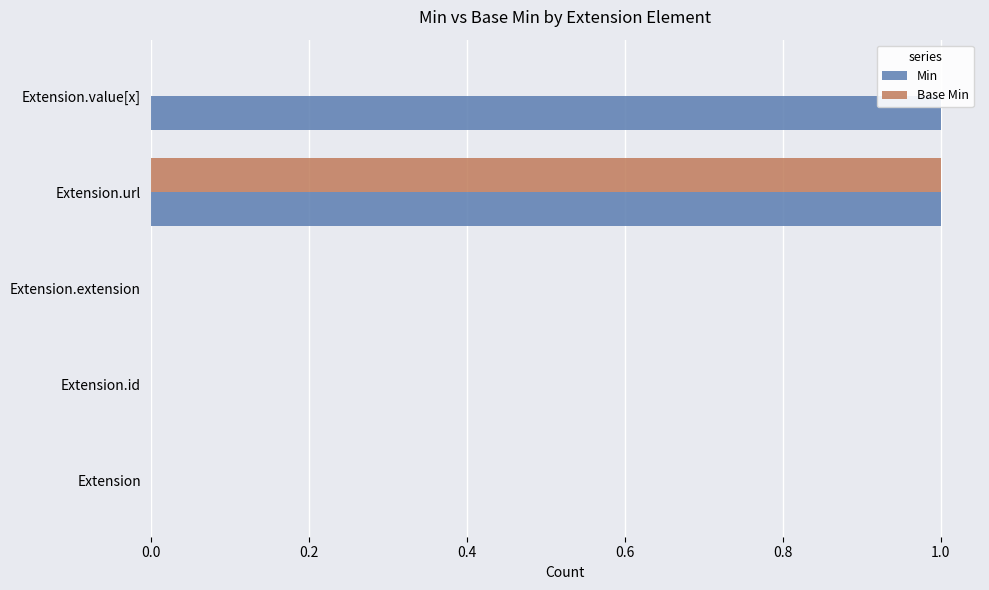

Which category has the highest value in the Base Min series?

Extension.url